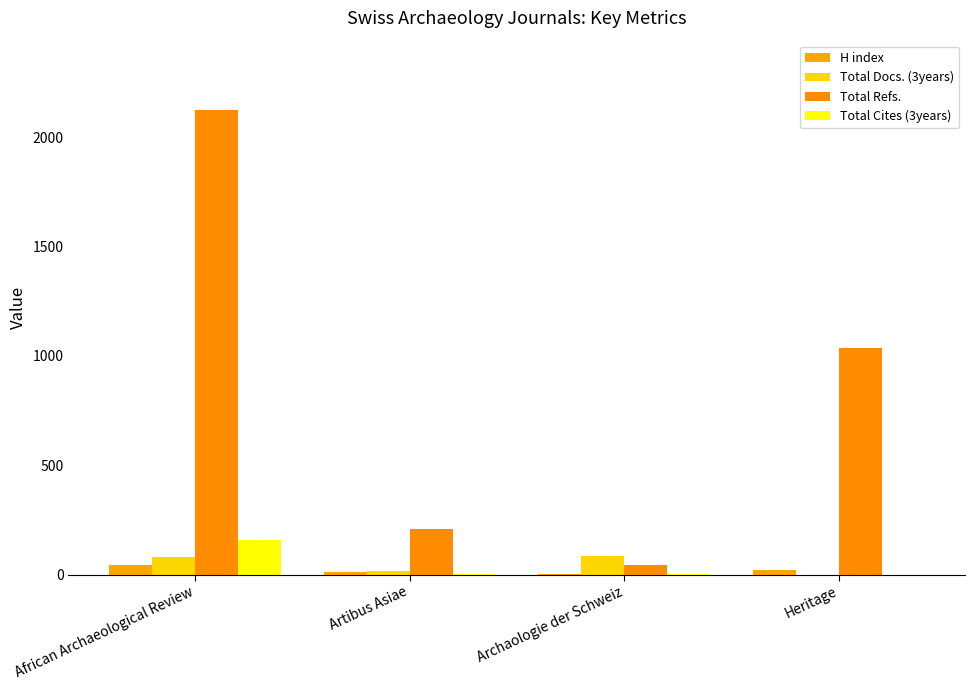

What is the value of the H index bar at the 2nd from the left?

11